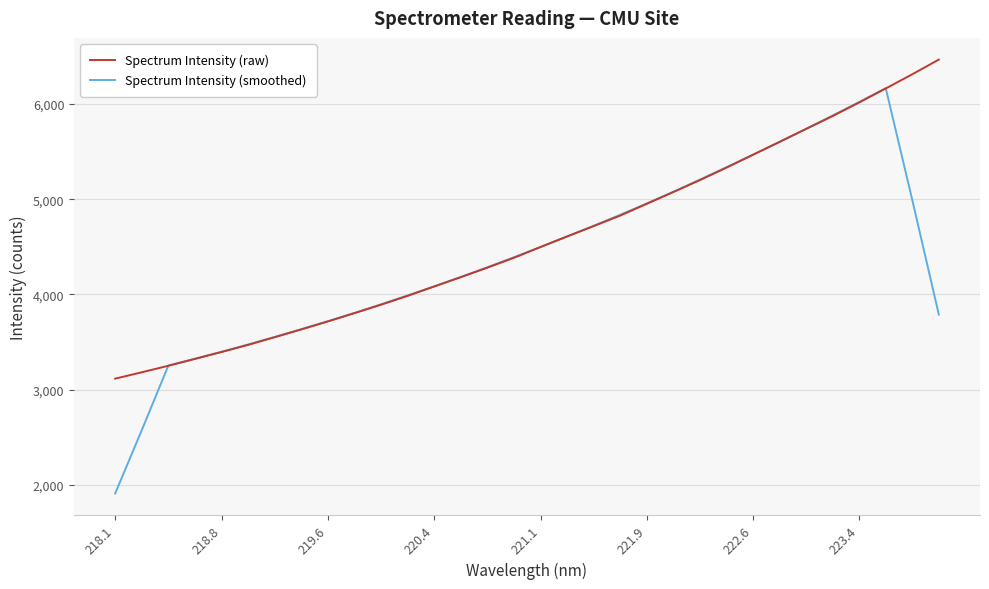

Which series has the largest range (max minus min)?

Spectrum Intensity (smoothed)